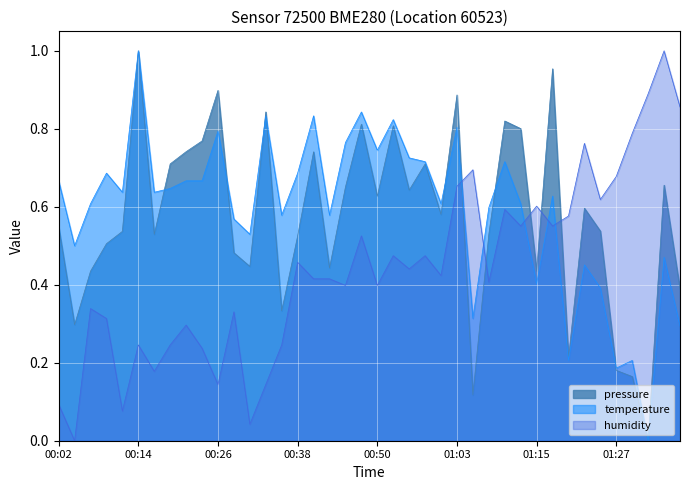

What is the difference between the second highest and minimum values in the temperature series?

0.8